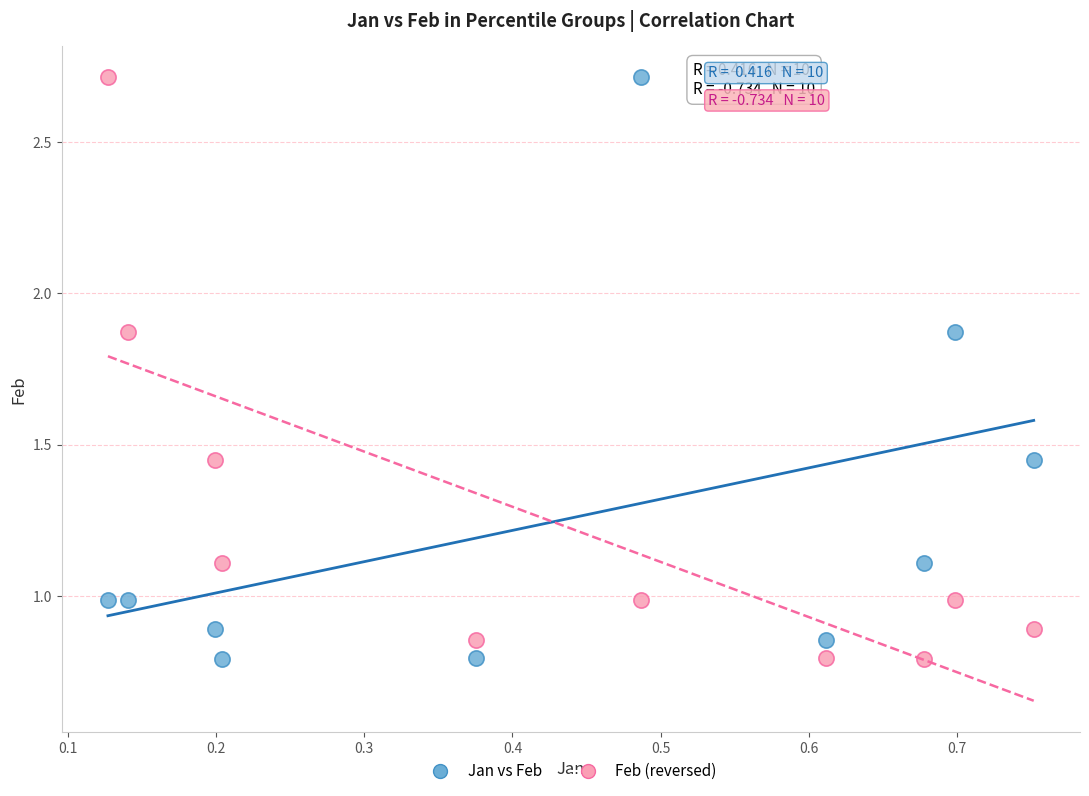

Across all data points, what is the range of X values (max minus min)?

0.6